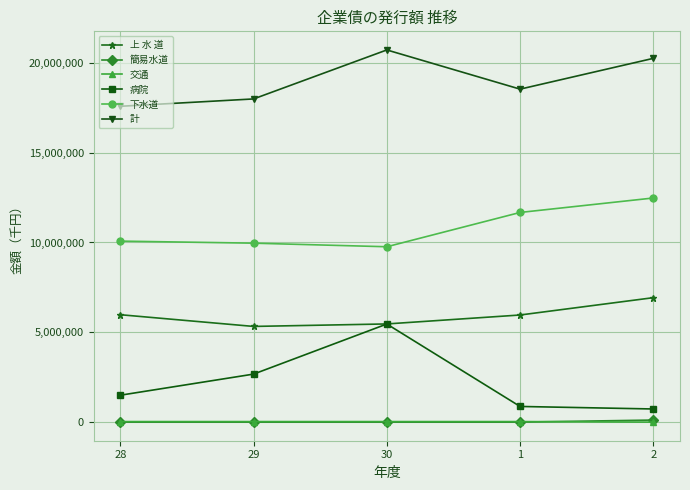

Does the chart have visible grid lines?

Yes